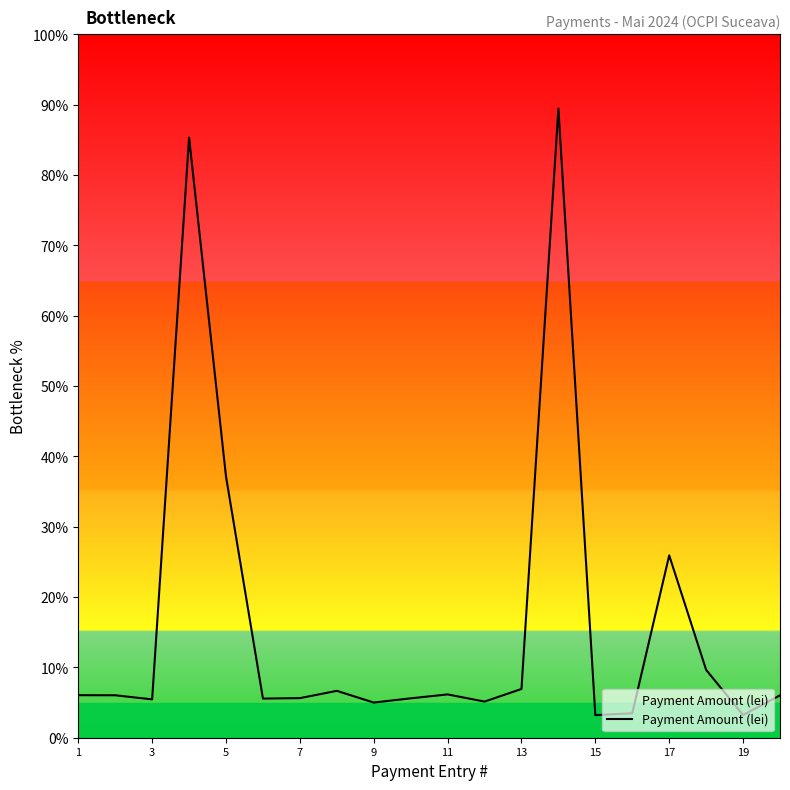

How many lines are shown in the chart?

1